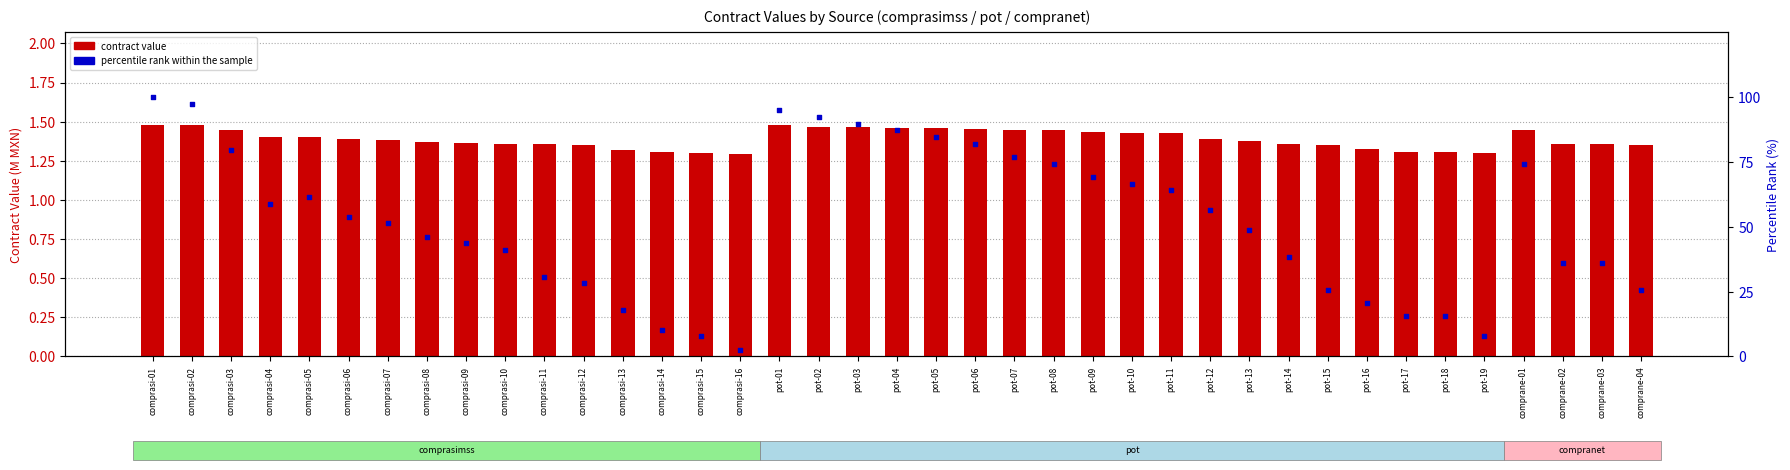

At how many categories does at least one series exceed 66?

14